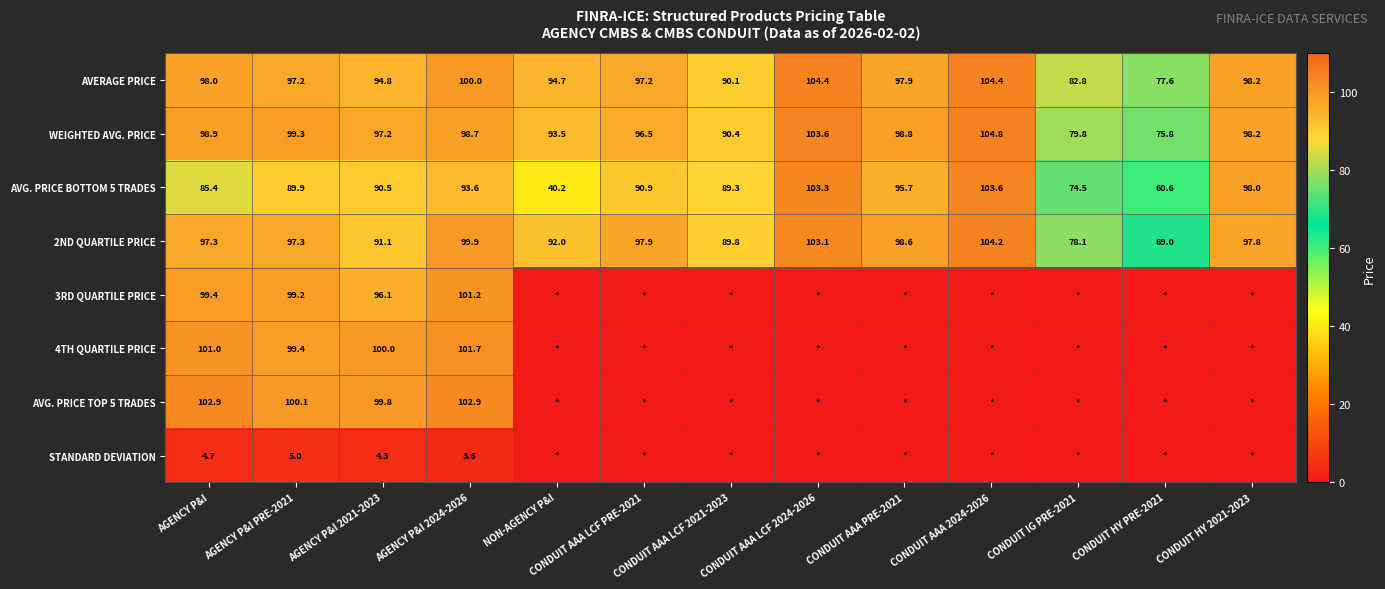

What is the maximum value for WEIGHTED AVG. PRICE?

104.8